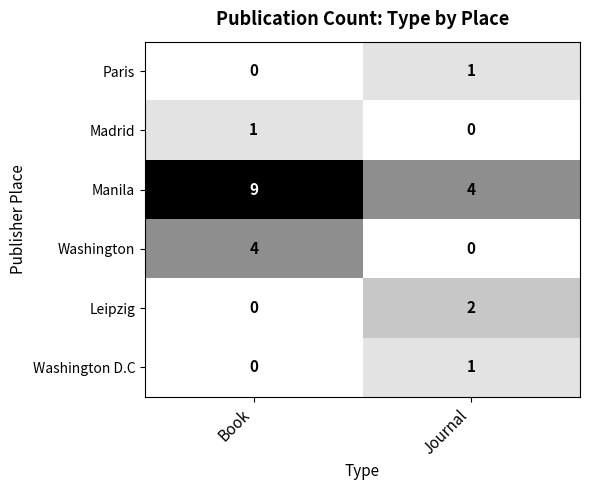

What is the spread (max minus min) of values at Journal?

4